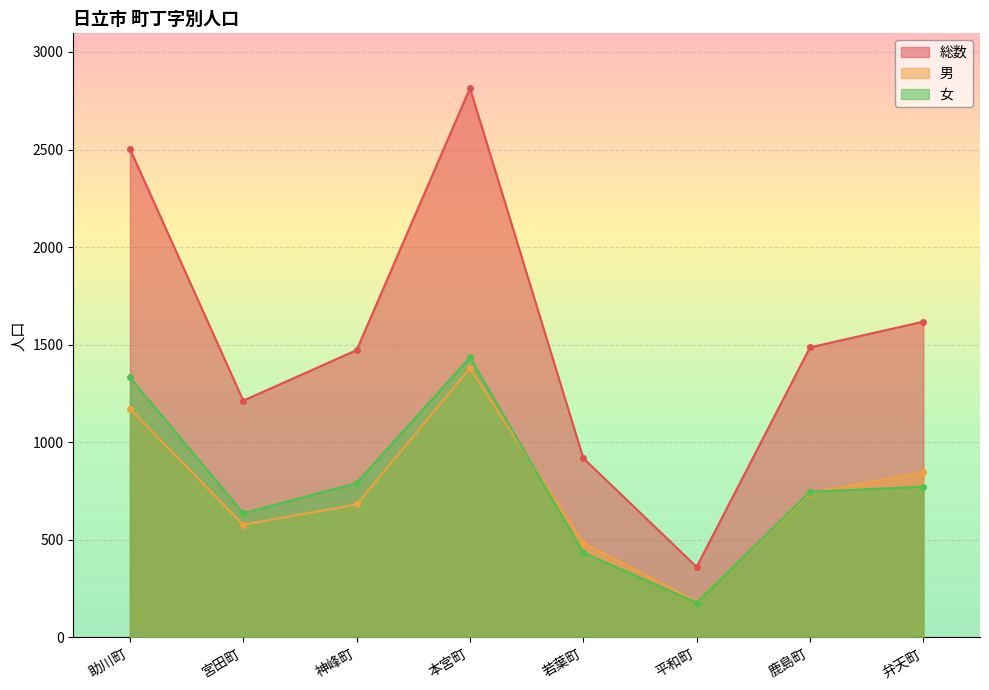

Reading right to left, what are all the values shown in this chart?

総数: 弁天町=1618	鹿島町=1486	平和町=361	若葉町=918	本宮町=2814	神峰町=1472	宮田町=1213	助川町=2503
男: 弁天町=846	鹿島町=740	平和町=183	若葉町=484	本宮町=1379	神峰町=681	宮田町=577	助川町=1171
女: 弁天町=772	鹿島町=746	平和町=178	若葉町=434	本宮町=1435	神峰町=791	宮田町=636	助川町=1332